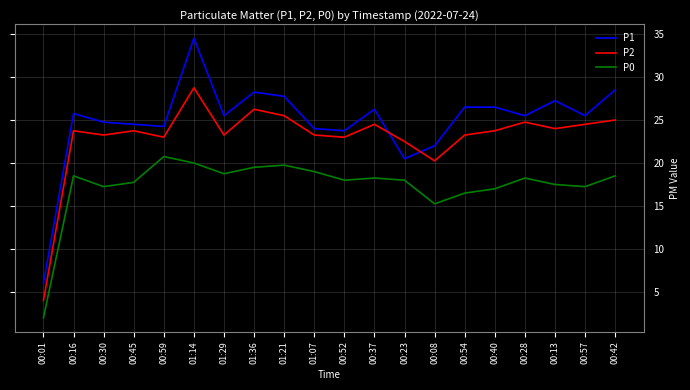

In P2, how many points are lower than both neighbors (excluding endpoints)?

6